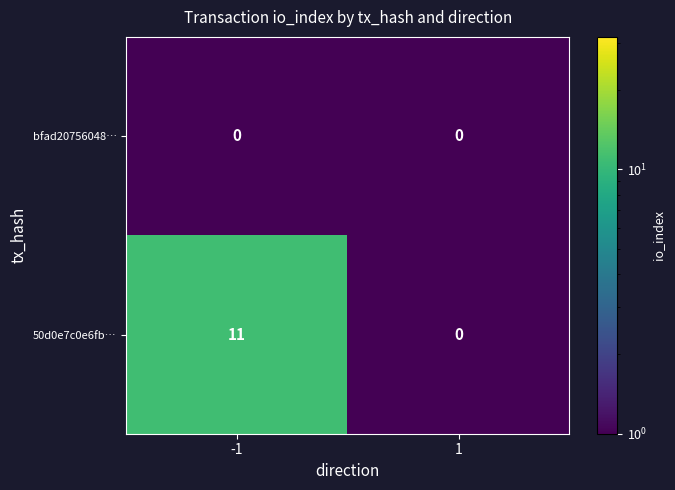

What is the difference between the maximum and minimum values in the 50d0e7c0e6fb… series?

11